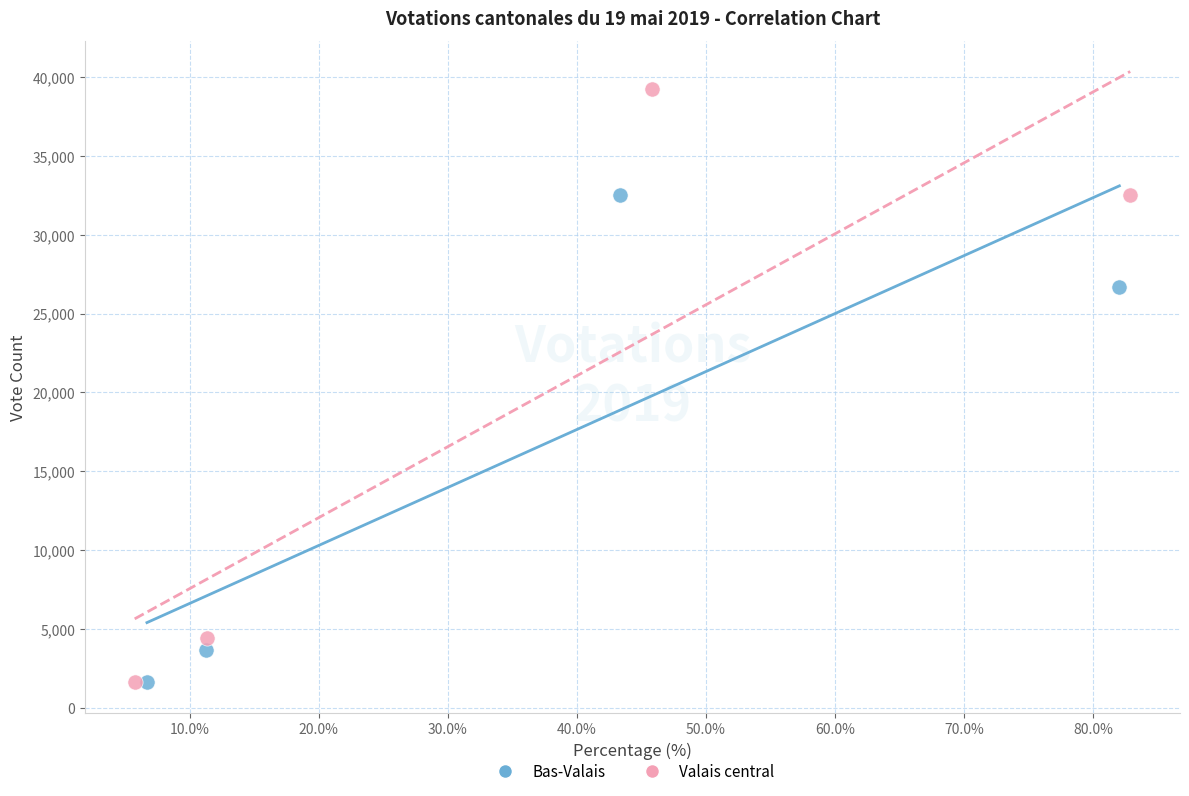

Which series has the largest Y range (max minus min)?

Valais central